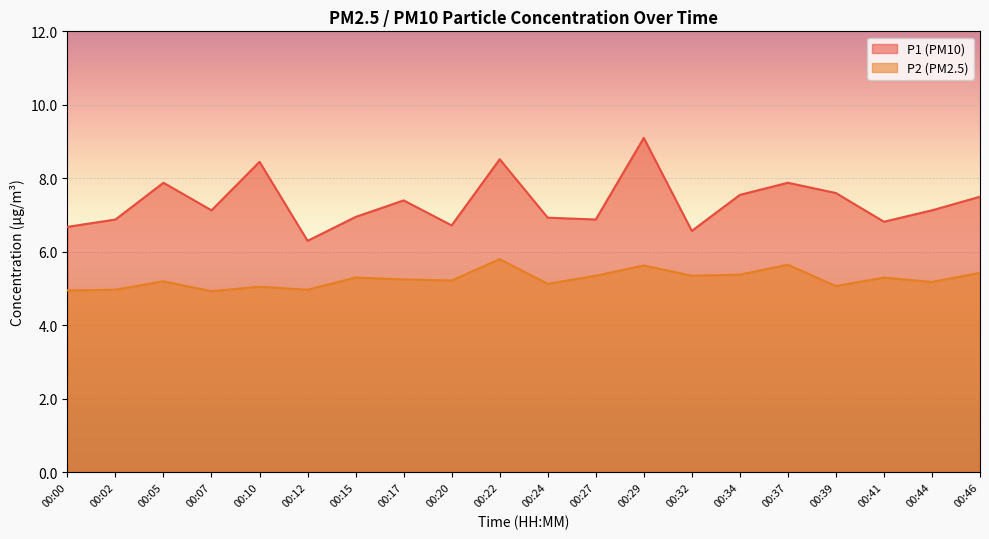

Does the chart display data point markers on the line(s)?

No